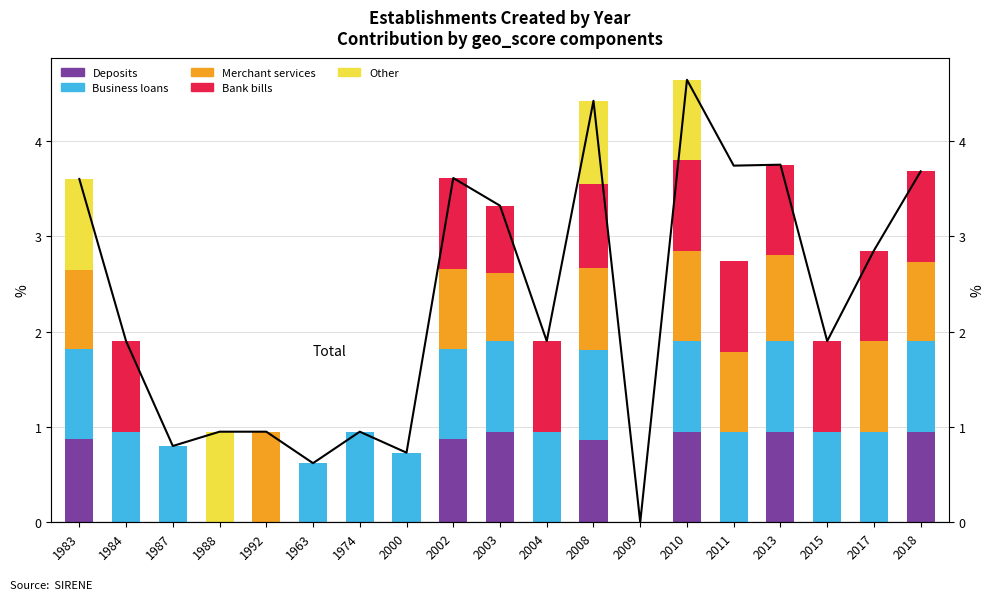

How many positive values does the Business loans series have?

16